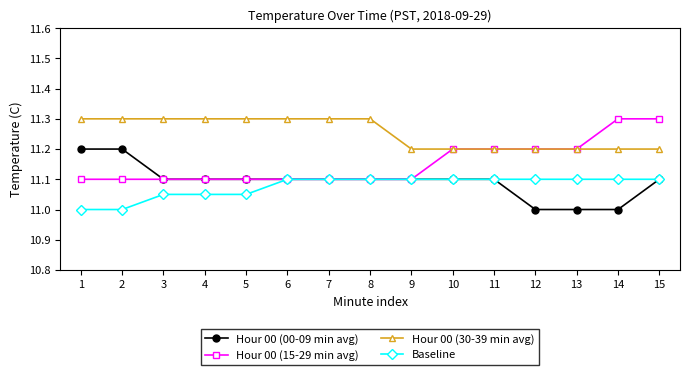

Count the number of data series in this chart.

4